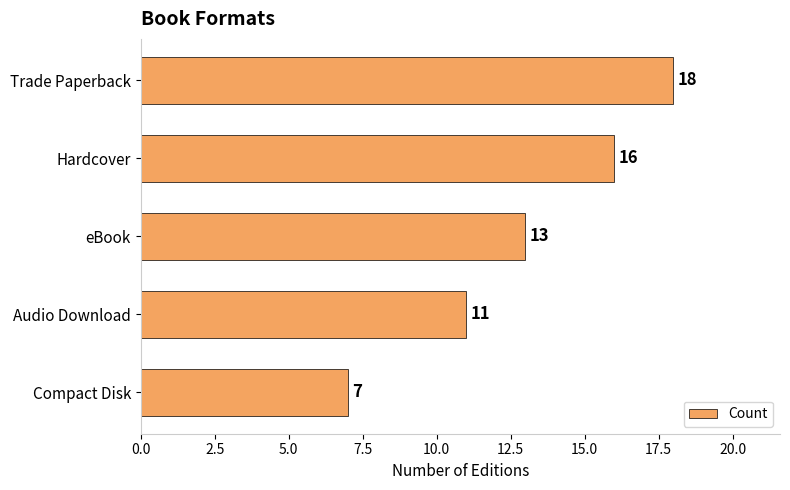

The chart shows a value of 5 at Hardcover. True or false?

False